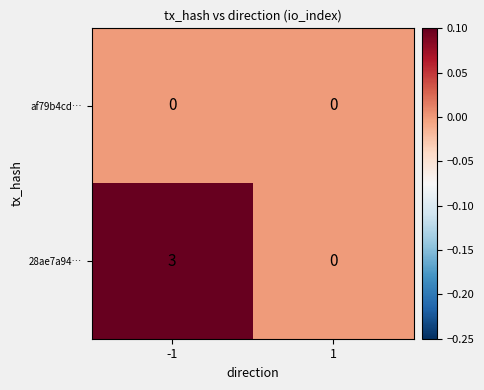

The 28ae7a94… series shows 5 at -1. True or false?

False